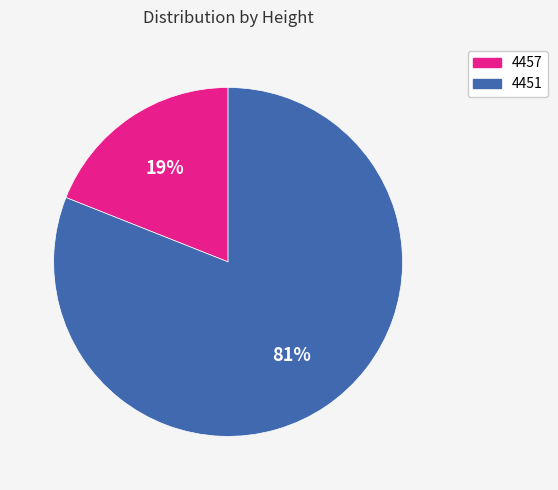

Is the sum of 4457 and 4451 greater than half?

Yes